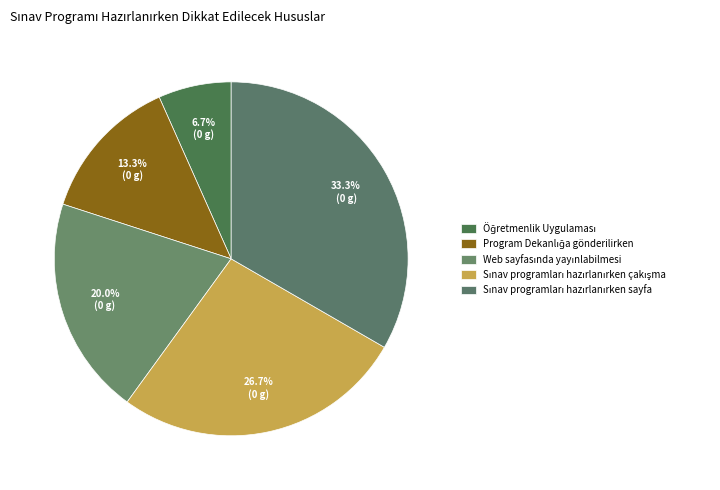

How many slices are in this pie chart?

5